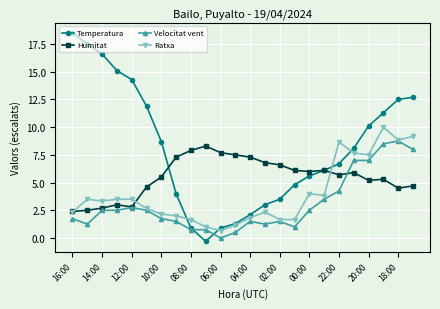

Rank the series by their average value, from lowest to highest.

Velocitat vent, Ratxa, Humitat, Temperatura